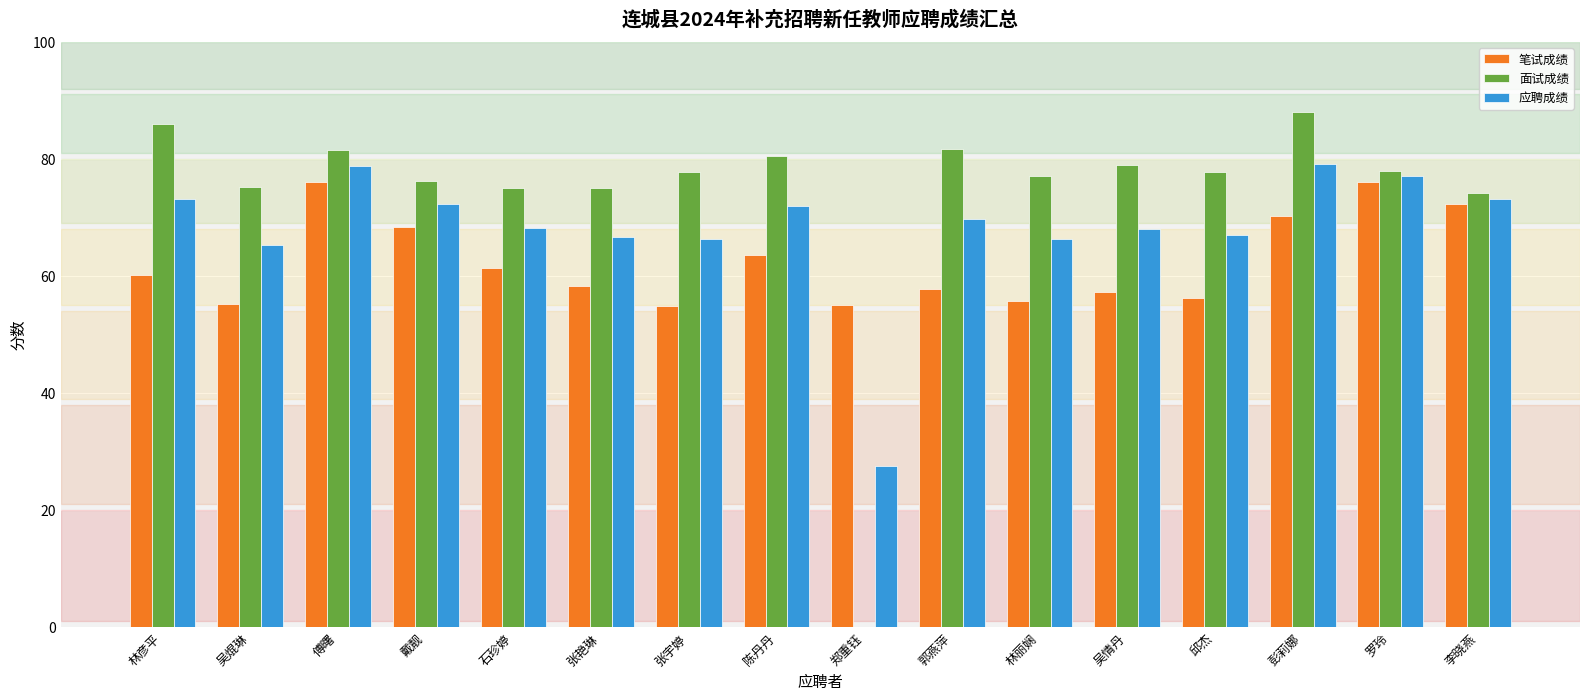

What is the sum of all 应聘成绩 values?

1090.6